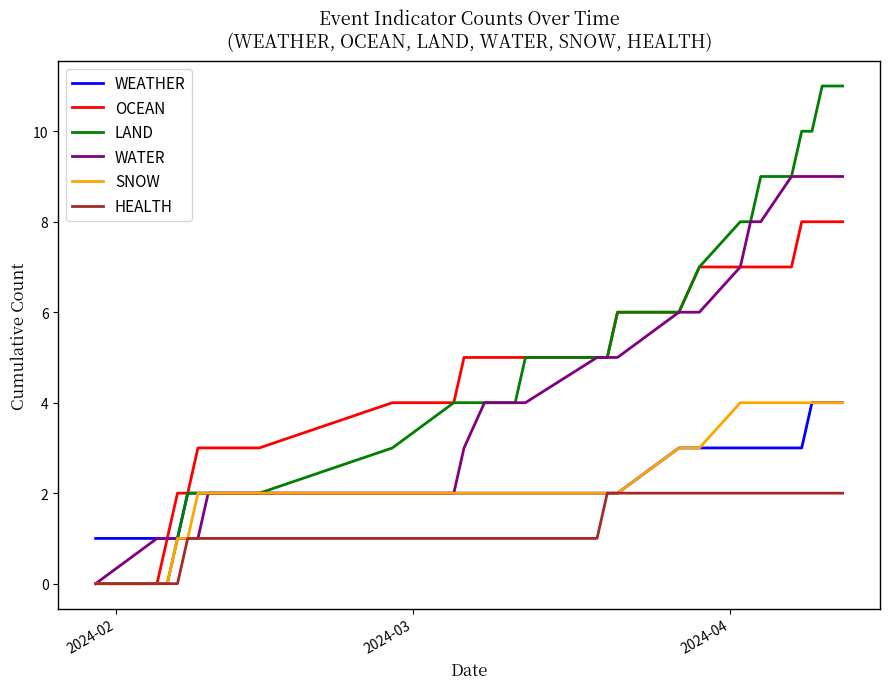

Which series has the widest spread of values?

LAND